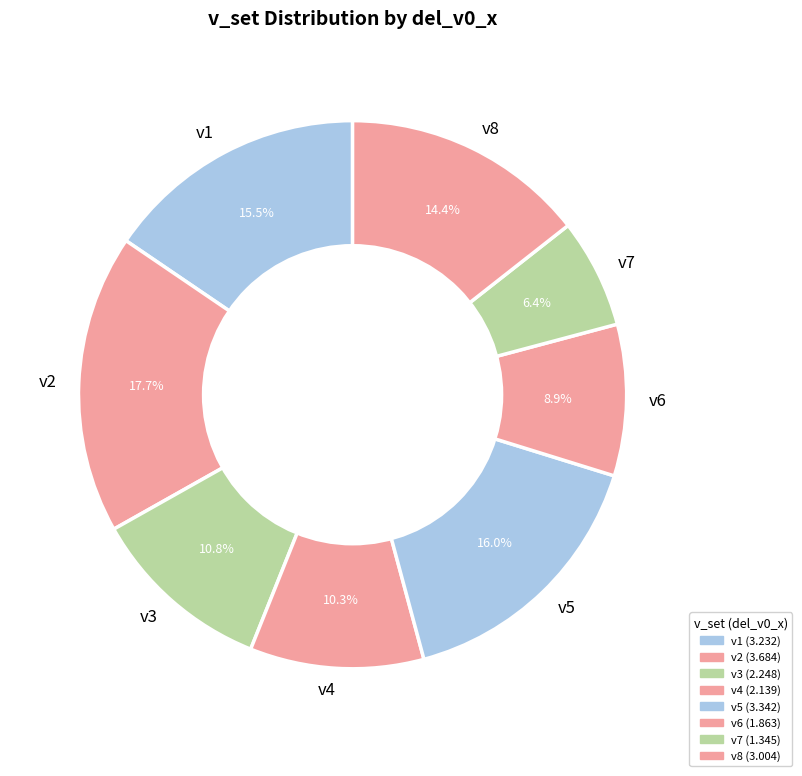

How many slices are in this pie chart?

8